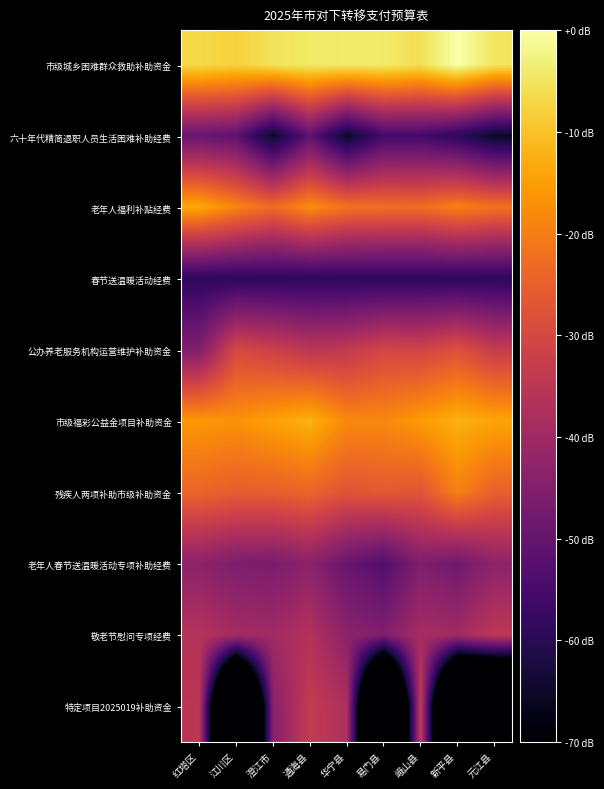

Which has a higher value, 易门县 or 峨山县?

易门县